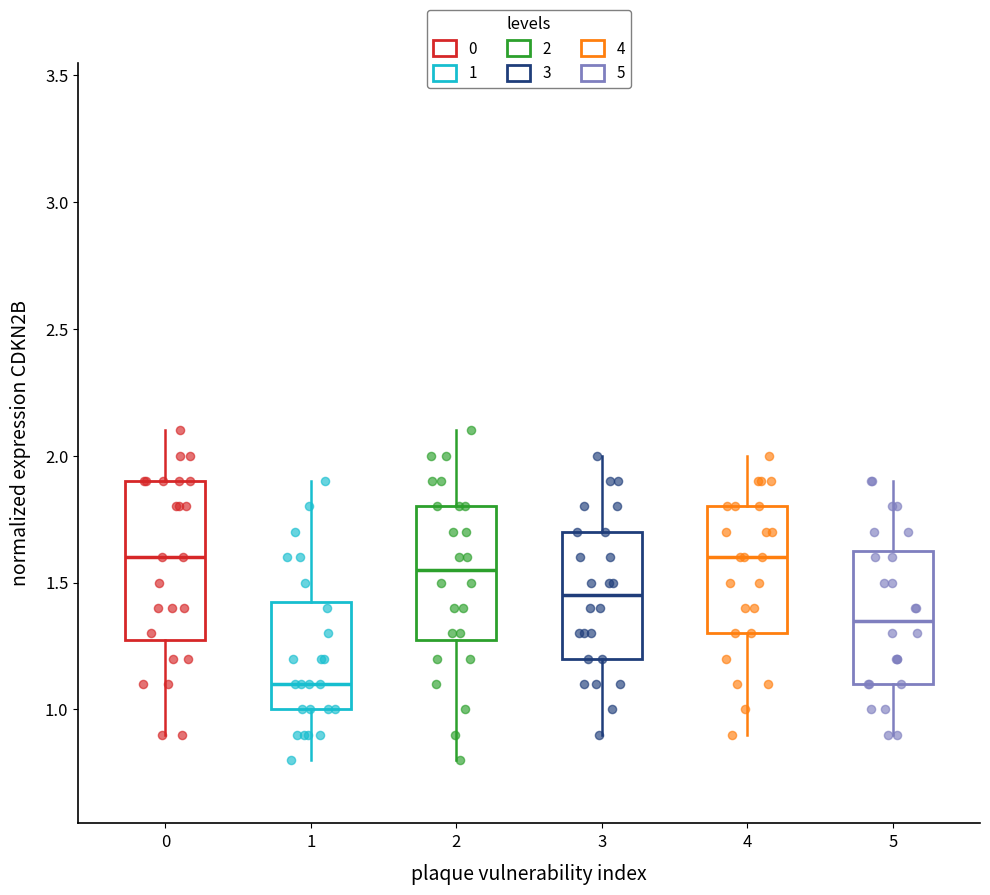

Reading left to right, transcribe this box plot: for each box, give where its median line is, the range the box spans, and where its two whiskers end, as read against the y-axis. The values are not printed on the chart, so give them approximately, as read against the axis.

0: median 1.60, box 1.30 to 1.90, whiskers 0.90 to 2.10
1: median 1.10, box 1.00 to 1.45, whiskers 0.80 to 1.90
2: median 1.55, box 1.30 to 1.80, whiskers 0.80 to 2.10
3: median 1.45, box 1.20 to 1.70, whiskers 0.90 to 2.00
4: median 1.60, box 1.30 to 1.80, whiskers 0.90 to 2.00
5: median 1.35, box 1.10 to 1.65, whiskers 0.90 to 1.90